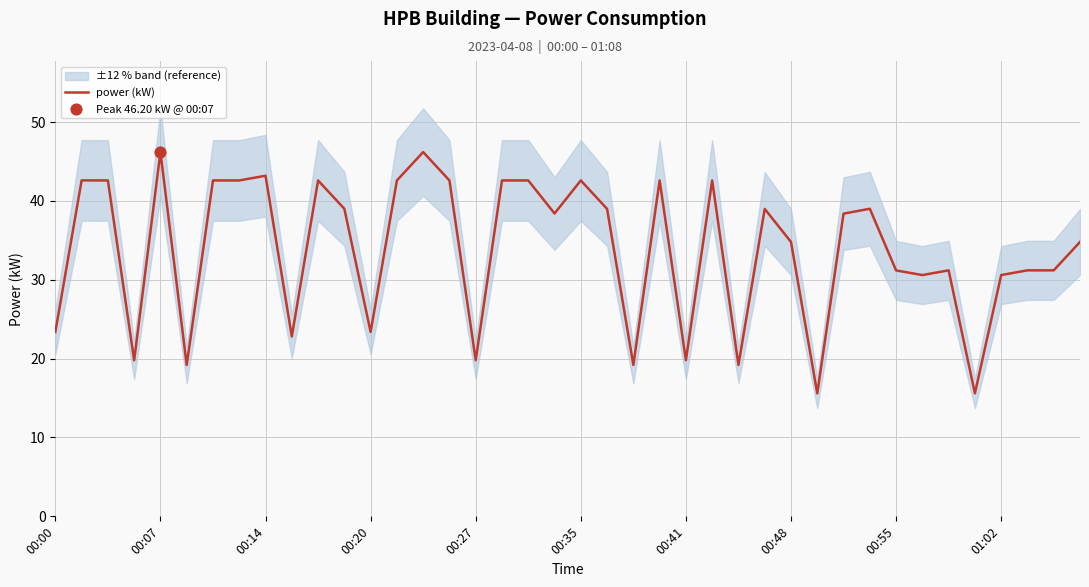

What is the highest value of the power (kW) series?

46.2